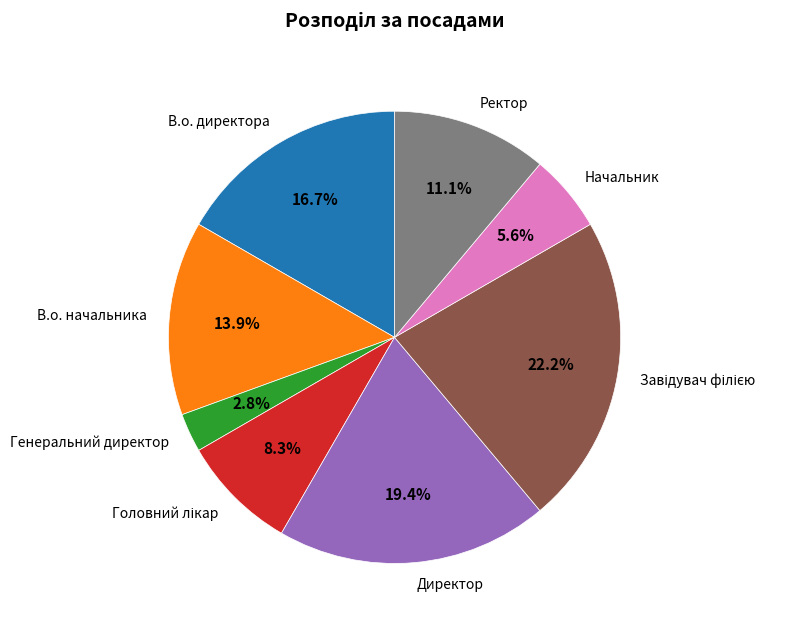

Is it true that Ректор is 11% of the pie?

True